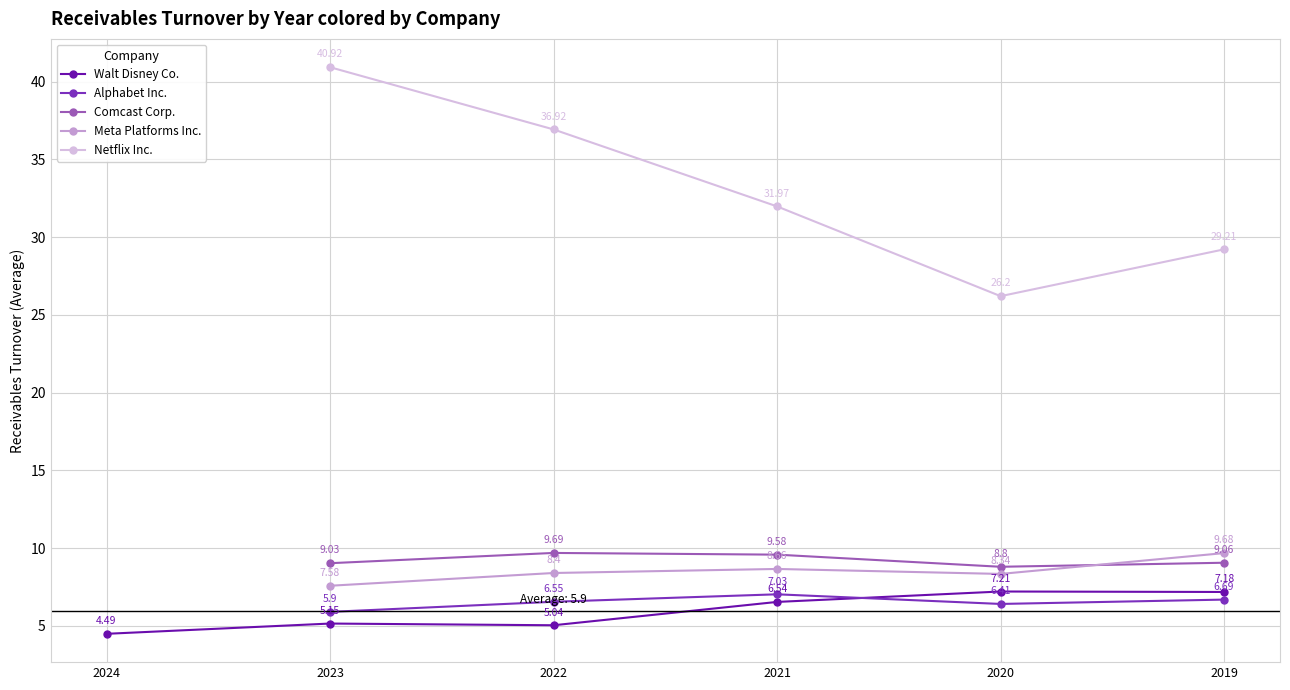

Rank the categories by Comcast Corp. value from highest to lowest.

2022, 2021, 2019, 2023, 2020